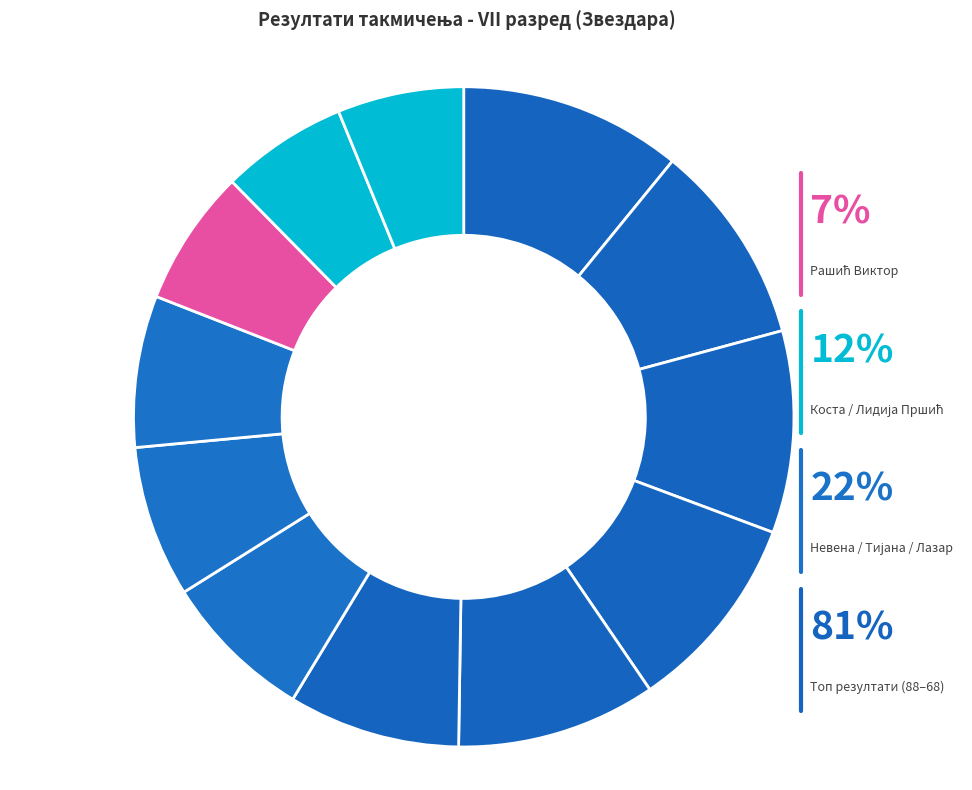

Rank the categories by value from lowest to highest.

Лидија Пршић, Коста Марковић, Рашић Виктор, Невена Станишић, Тијана Шећеровић, Лазар Стојиљковић, Лука Павловић, Кујунџић Илија, Стојановић Марко, Здравковић Богдан, Цагић Филип, Радосављевић Ања